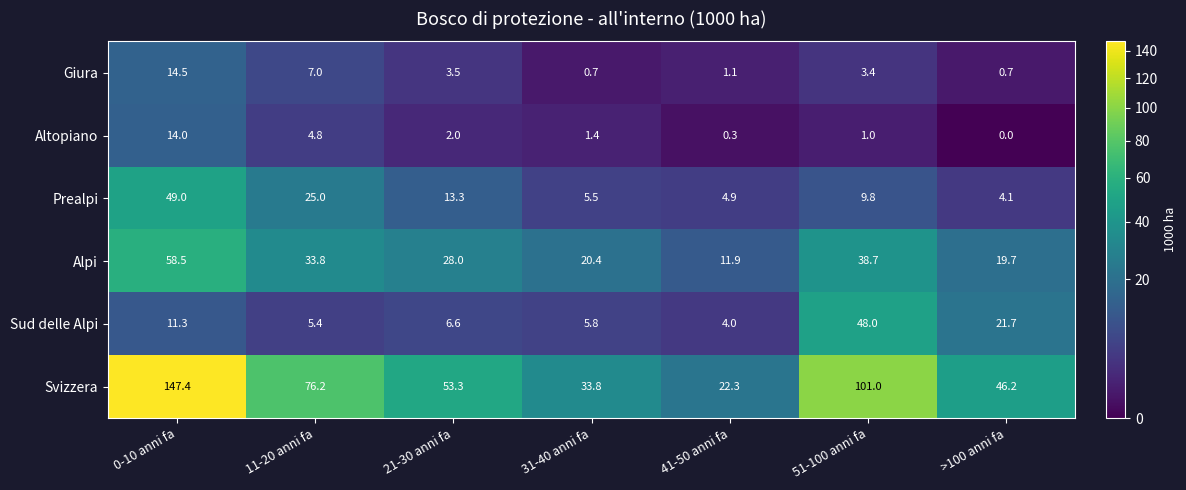

The Alpi series shows 9.0 at >100 anni fa. True or false?

False